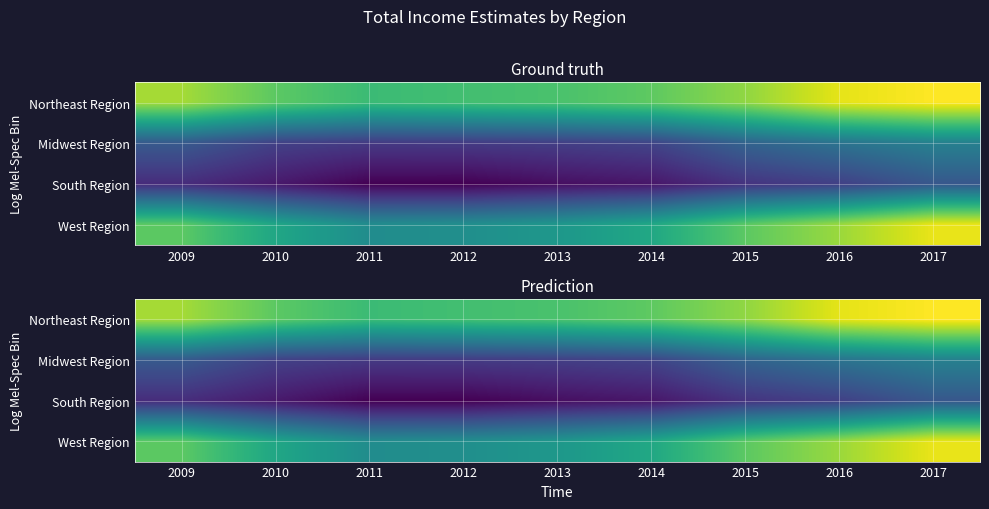

What is the sum of the Midwest Region values at 2009 and 2015?

111128.5